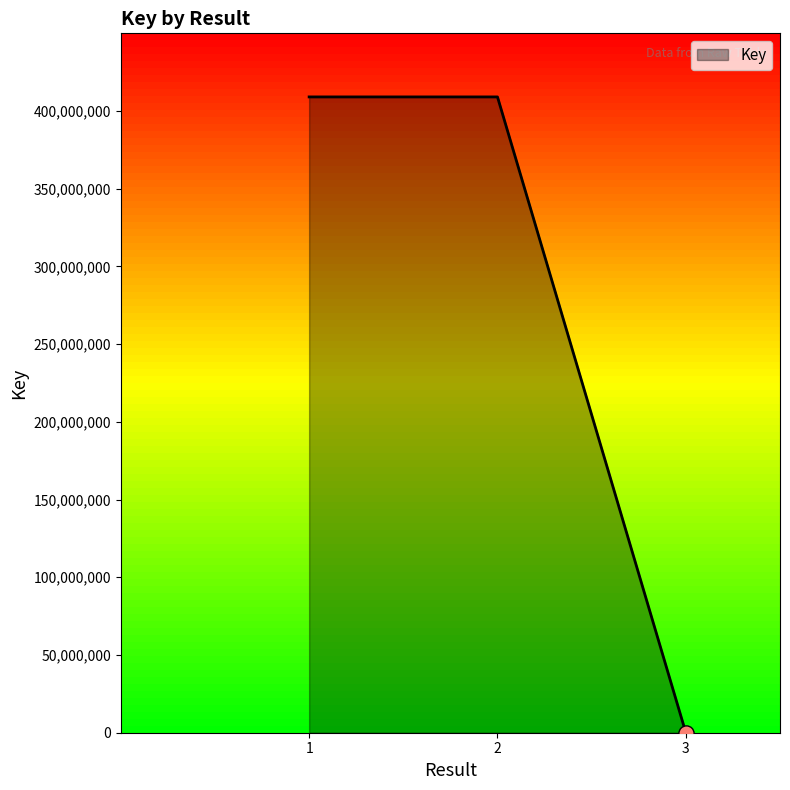

What is the change in value from 1 to 3?

-409058160